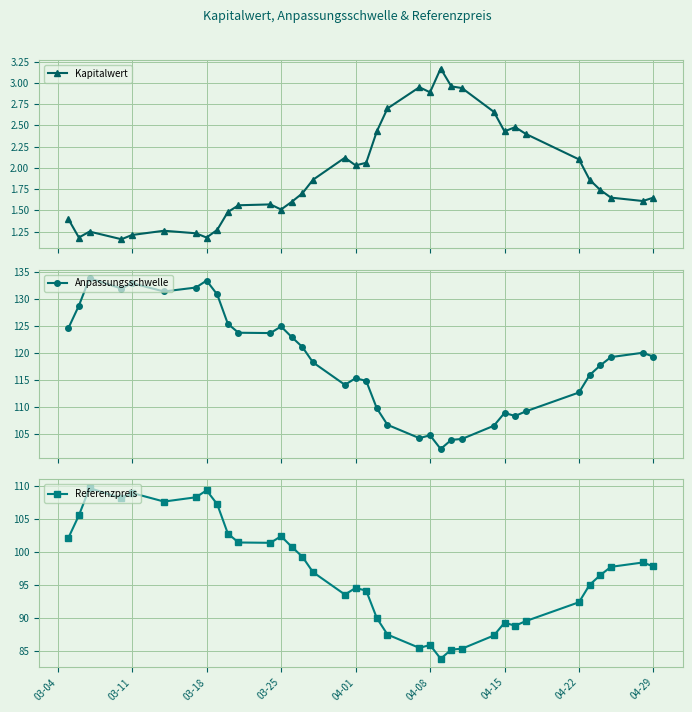

How many interior local peaks does the Referenzpreis series have?

8